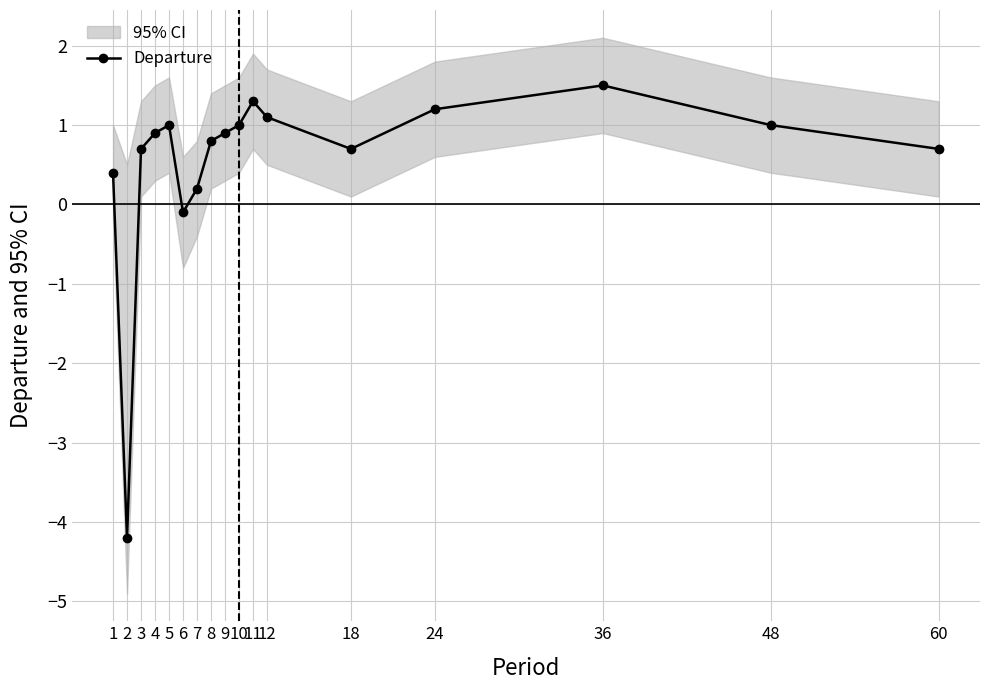

What is the greatest value displayed?

1.5